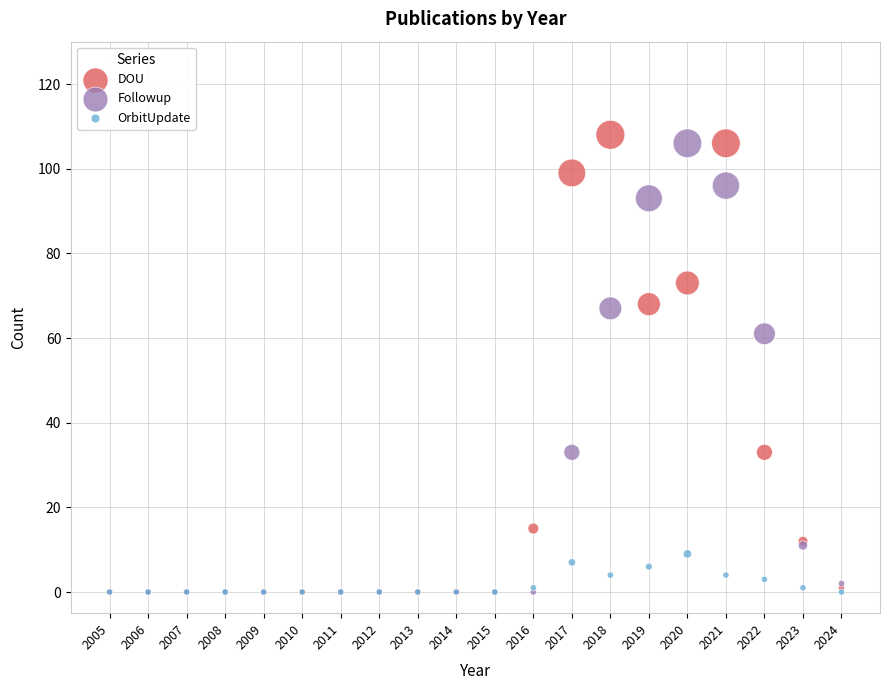

Across all series, what Y value is closest to 54?

61